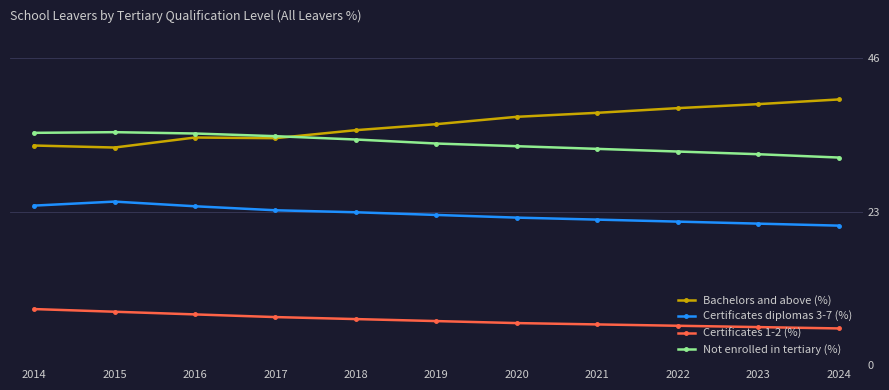

What is the difference between the Certificates 1-2 (%) values at 2015 and 2020?

1.7